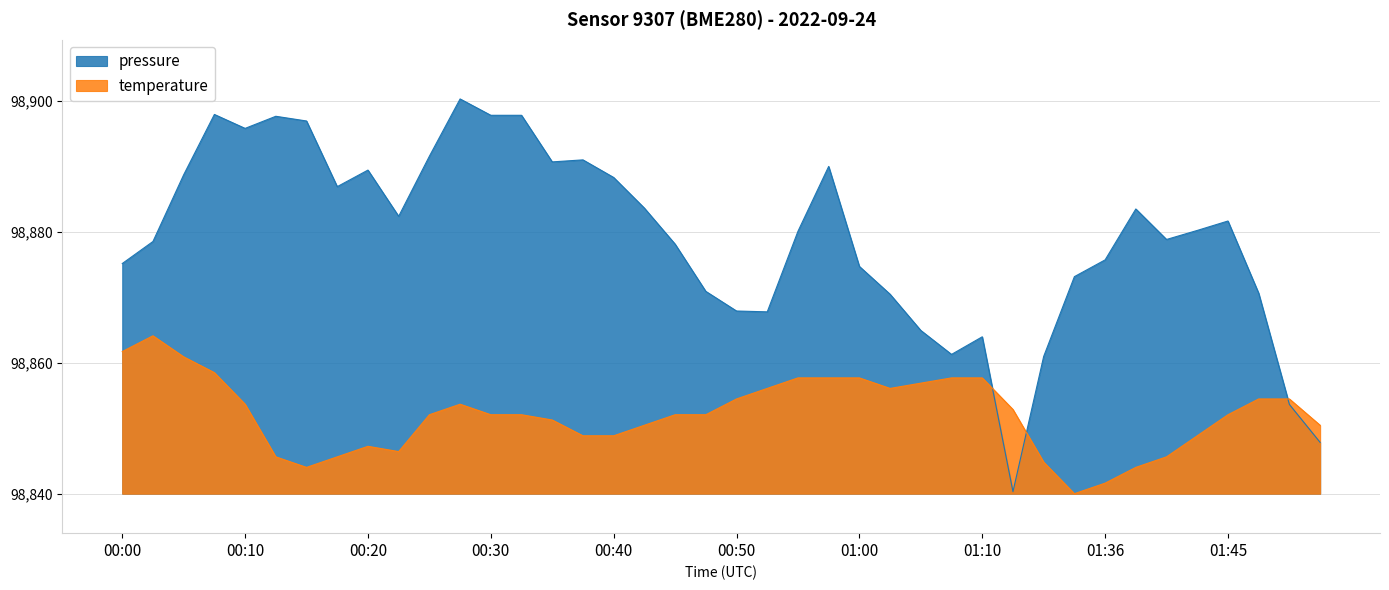

True or false: temperature and pressure intersect in this chart.

True